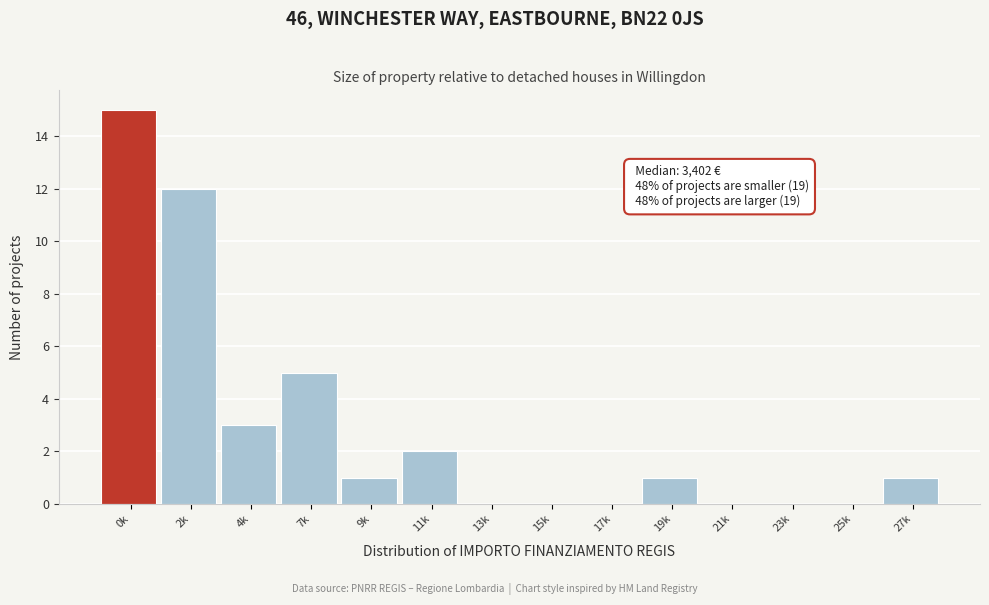

Reading left to right, what are all the values shown in this chart?

0k=15	2k=12	4k=3	7k=5	9k=1	11k=2	13k=0	15k=0	17k=0	19k=1	21k=0	23k=0	25k=0	27k=1